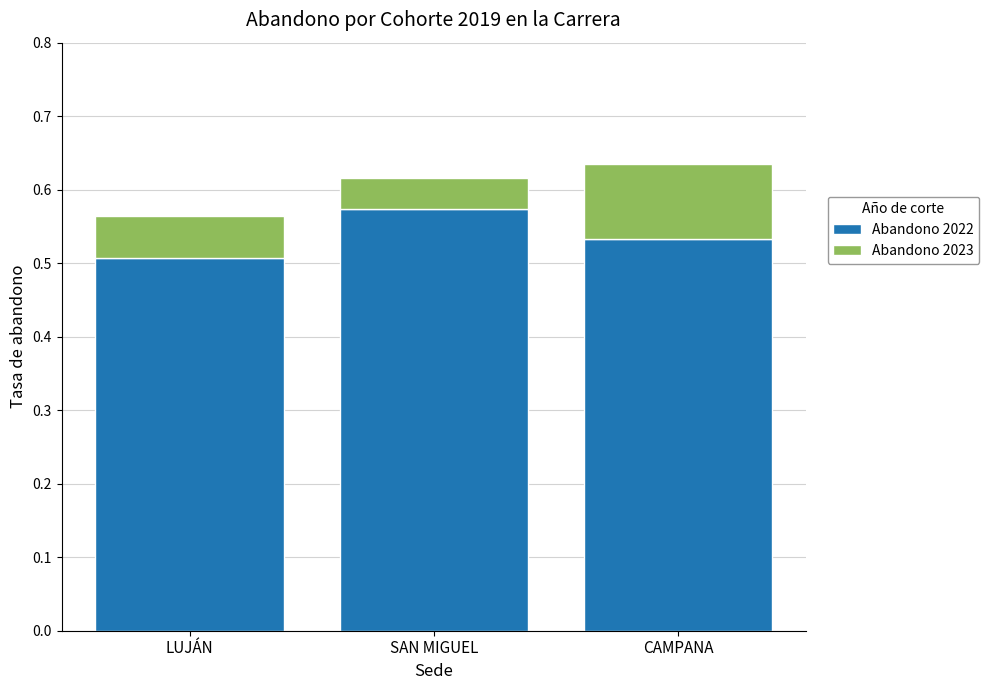

What is the sum of the Abandono 2022 values at CAMPANA and LUJÁN?

1.0